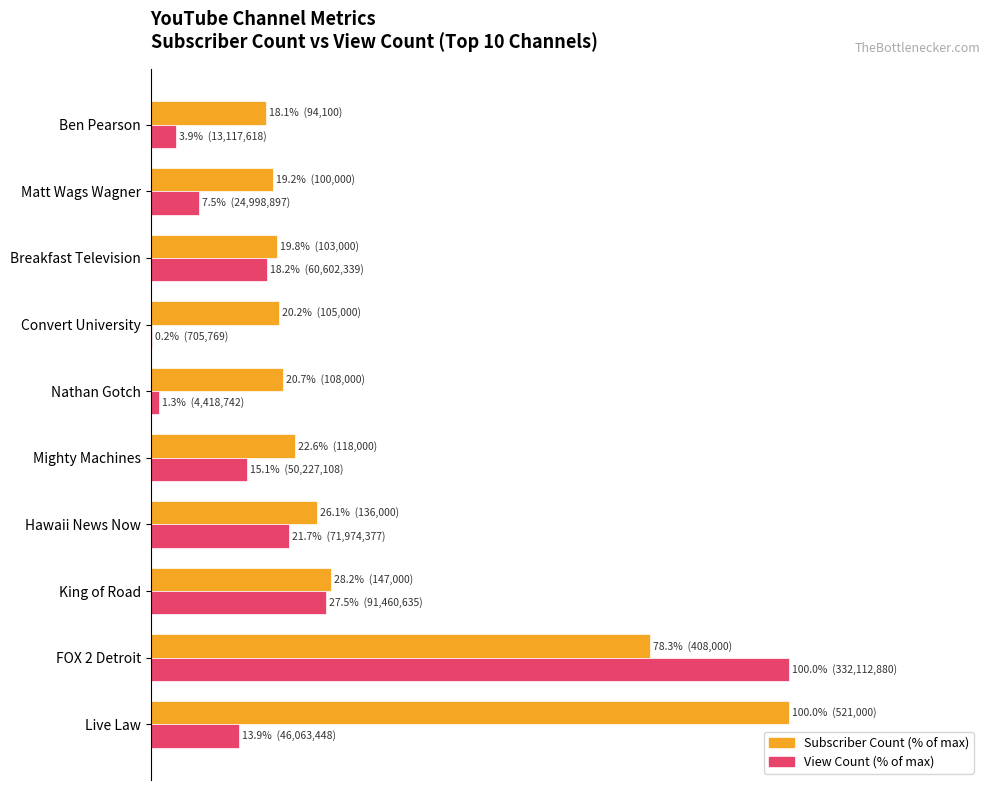

What are all the series names shown in the legend?

Subscriber Count (% of max), View Count (% of max)